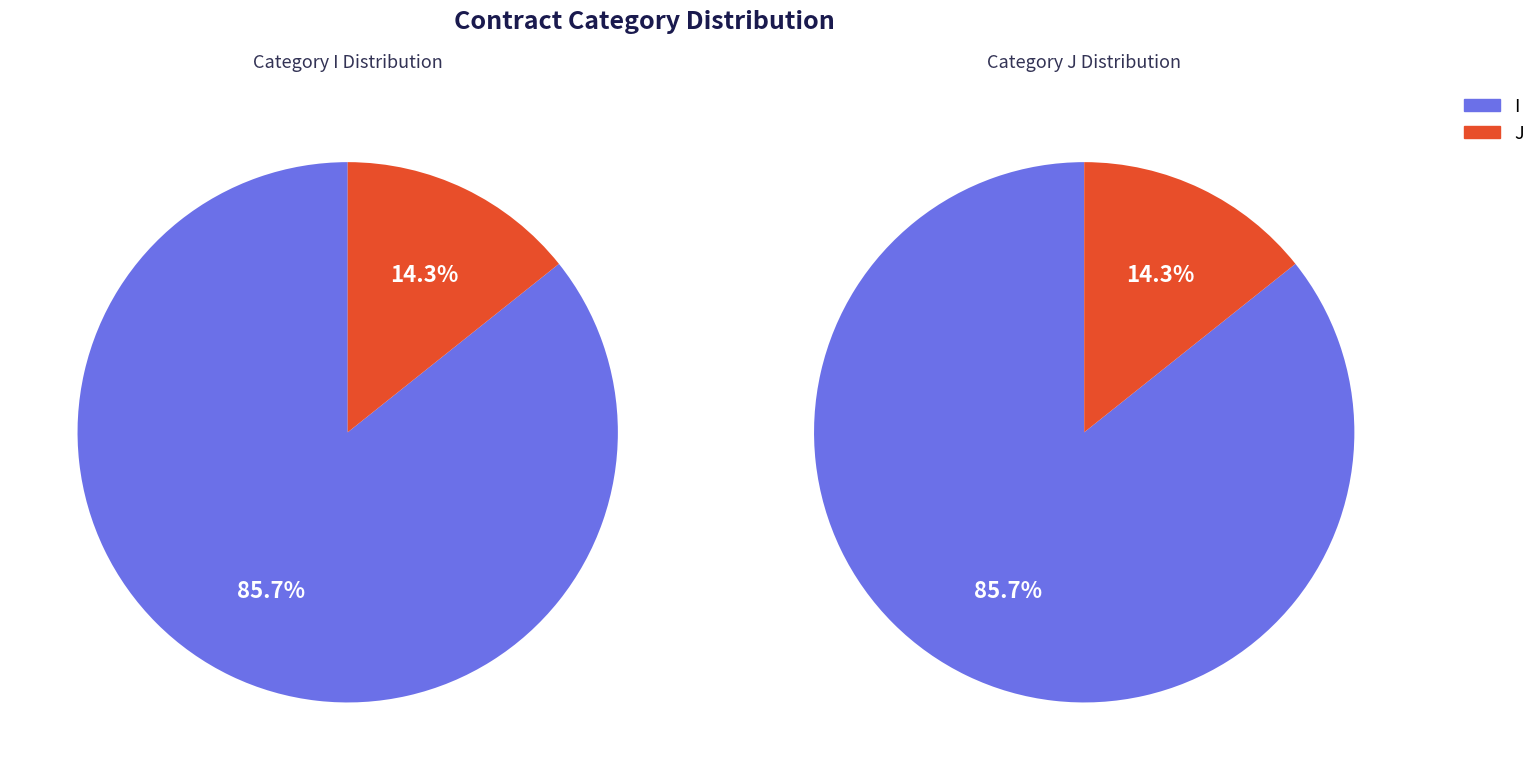

What percentage do I and J together represent?

100.0%